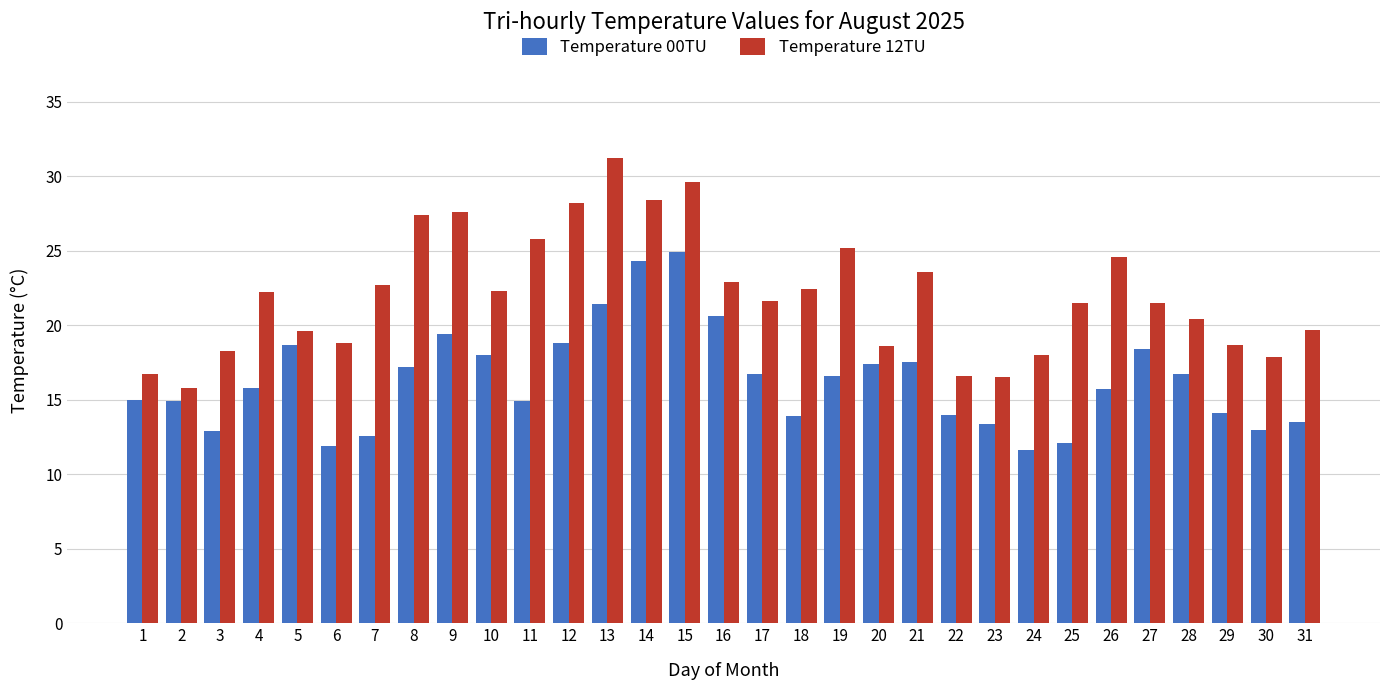

True or false: Temperature 12TU has a value of 50.3 at 13.

False